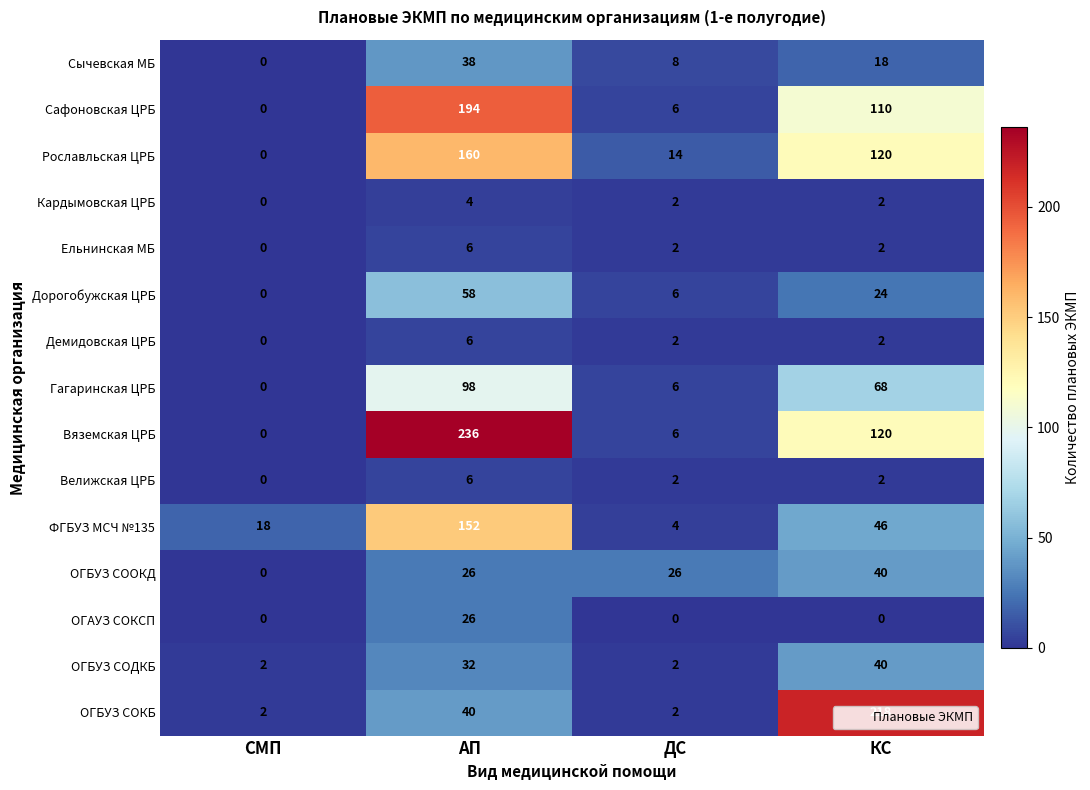

How many categories are shown in the chart?

4